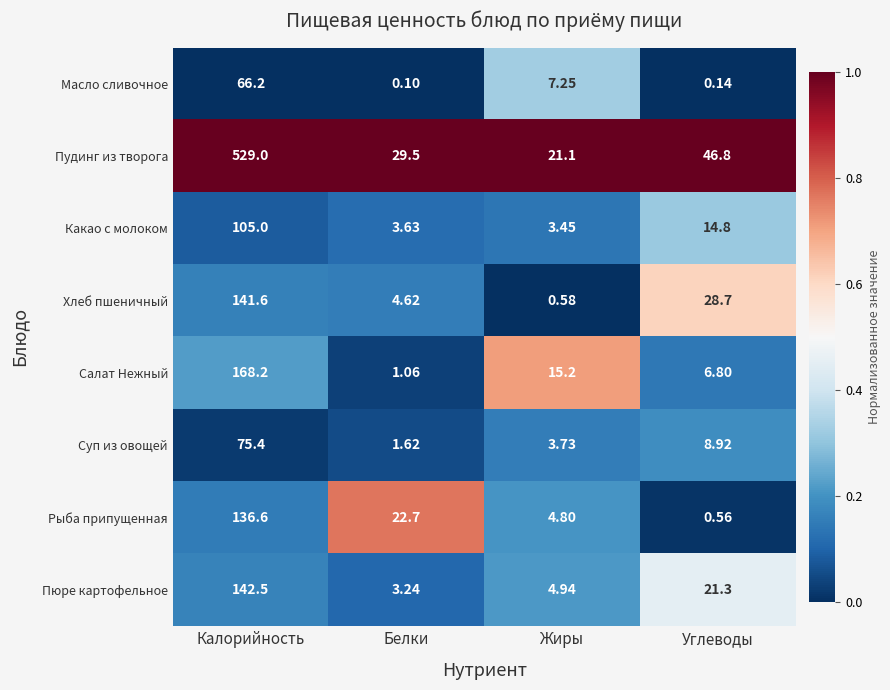

At how many categories does at least one series exceed 0?

4